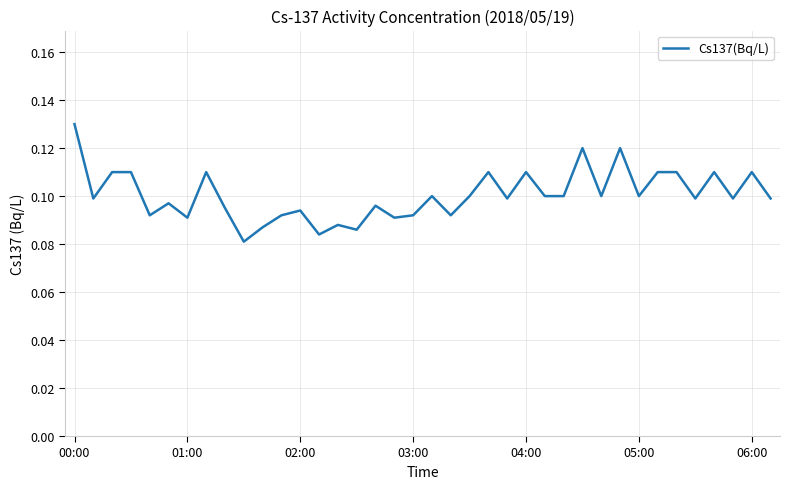

Does the chart have visible grid lines?

Yes